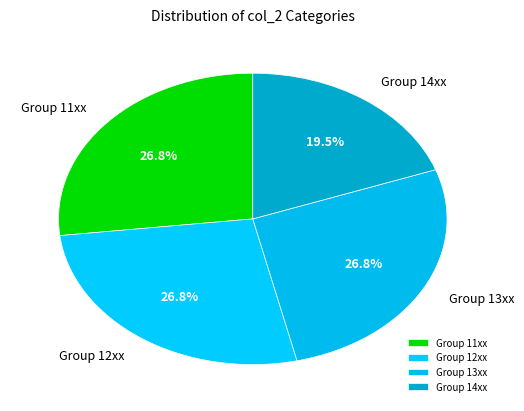

What is the smallest slice in the pie chart?

Group 14xx